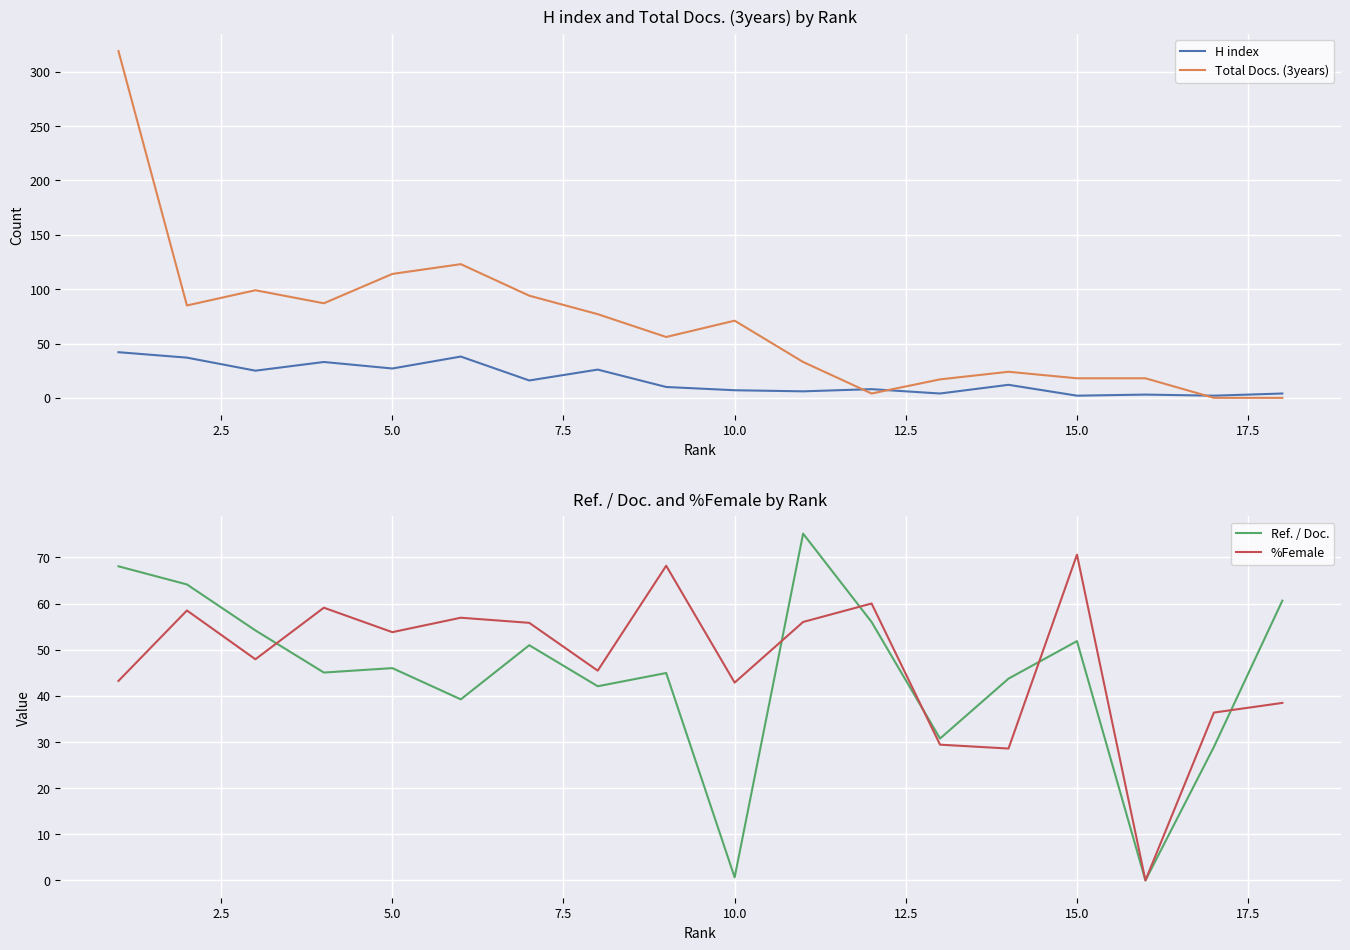

Rank the series by their maximum value, from lowest to highest.

H index, %Female, Ref. / Doc., Total Docs. (3years)